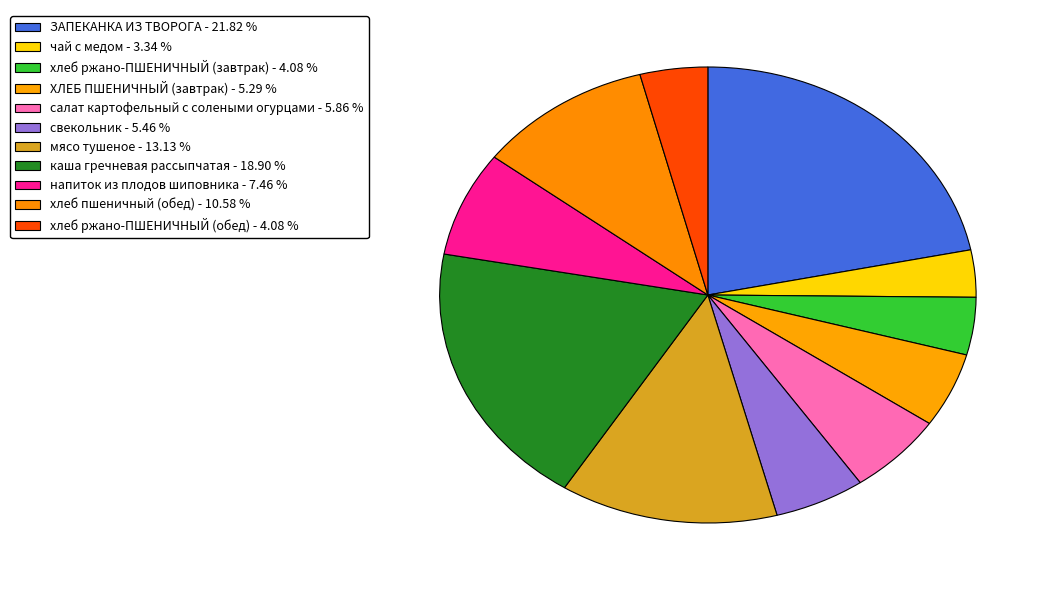

What is the total percentage of хлеб пшеничный (обед) and хлеб ржано-ПШЕНИЧНЫЙ (обед)?

14.7%